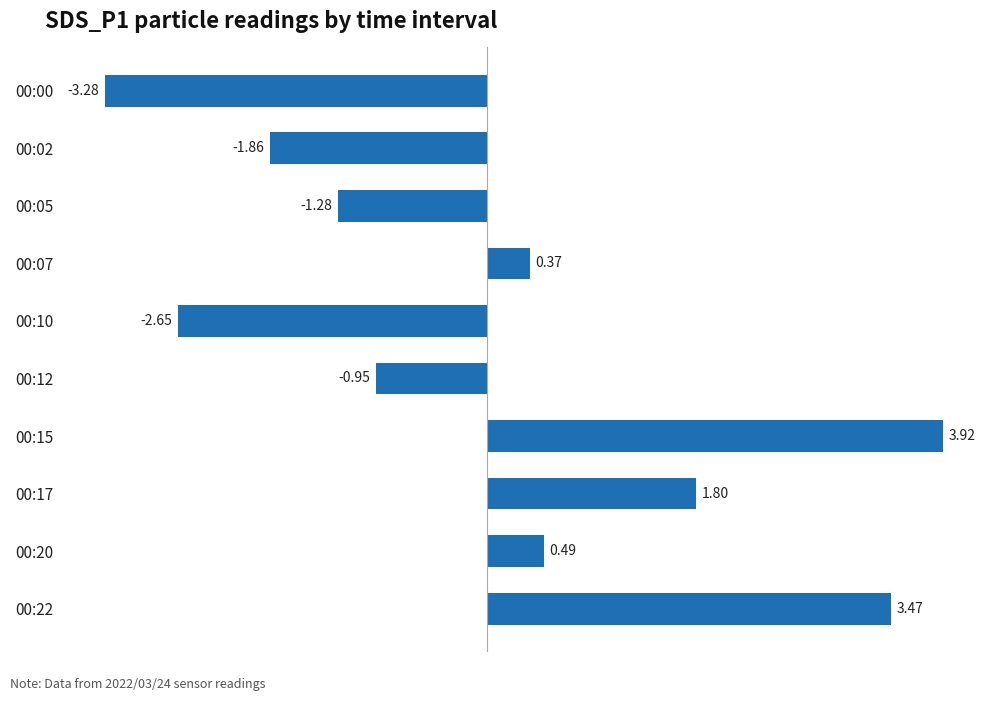

How many distinct data groups are displayed?

1